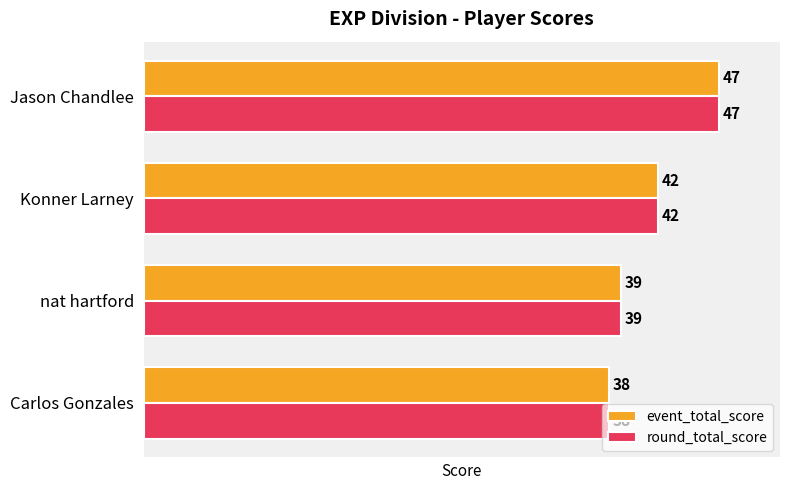

How many round_total_score values are between 39 and 47?

3